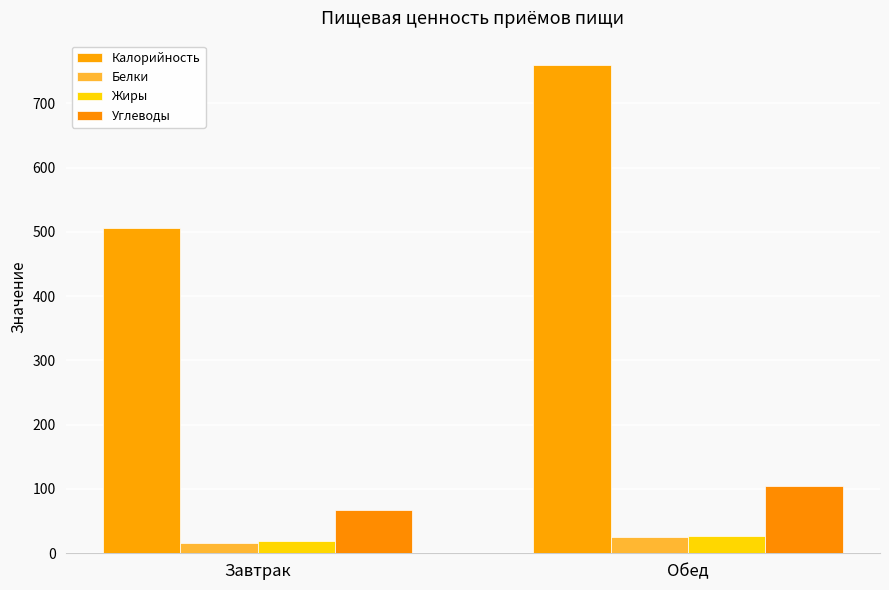

What is the label of the 2nd bar from the right?

Завтрак